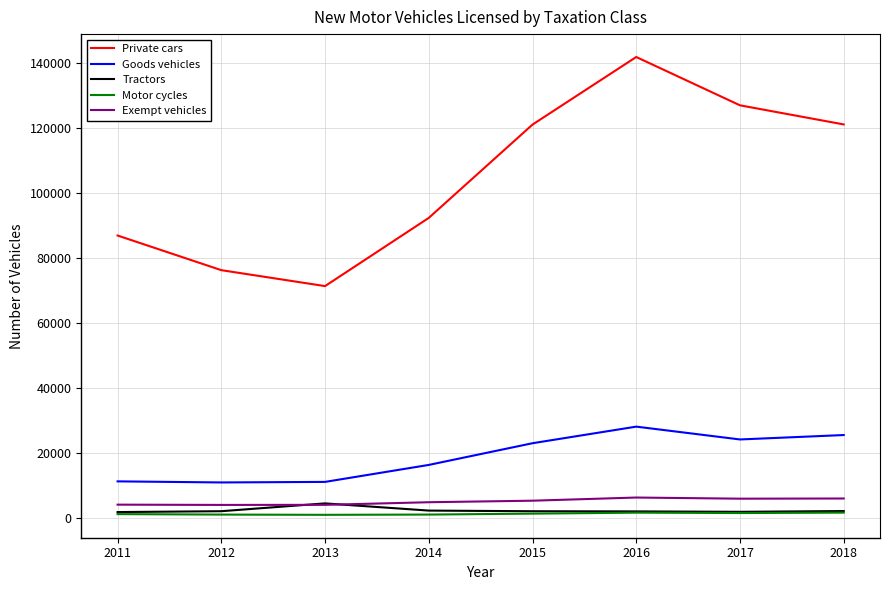

Which series has the widest spread of values?

Private cars